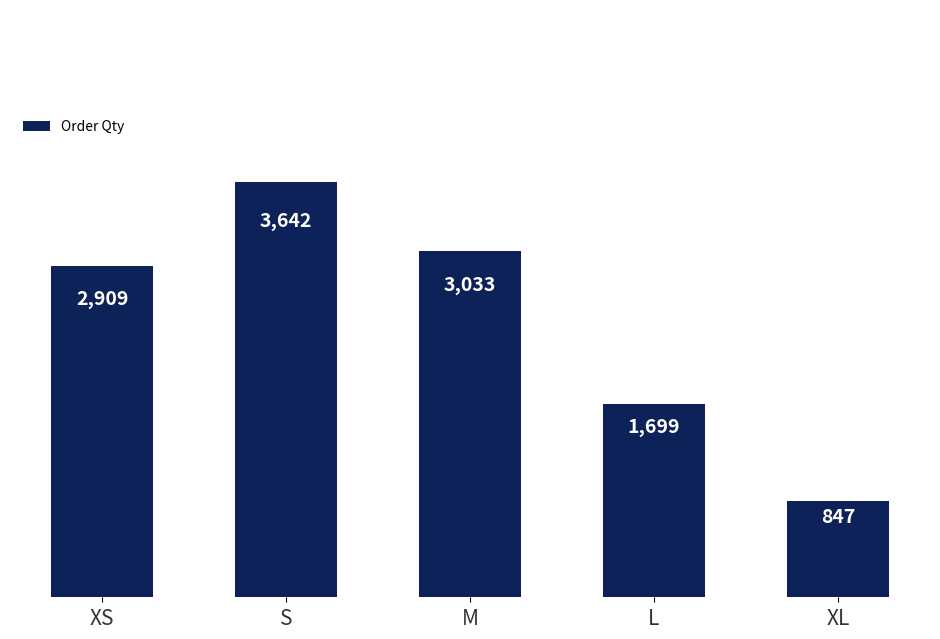

Reading right to left, transcribe all the data shown in this chart.

XL=847	L=1699	M=3033	S=3642	XS=2909